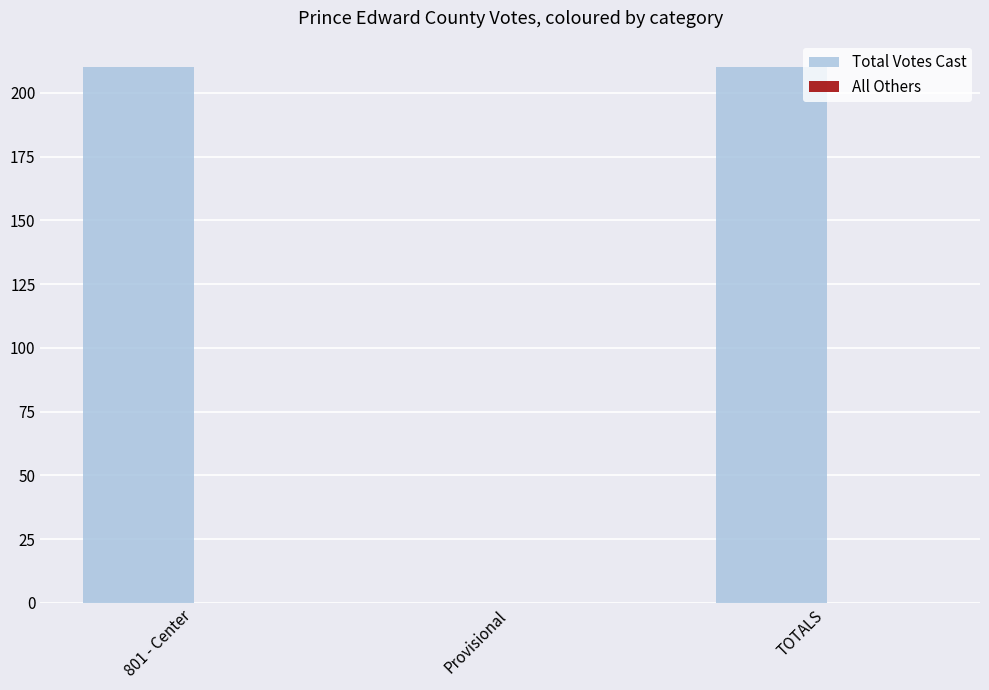

Between 801 - Center and Provisional, which is larger?

801 - Center